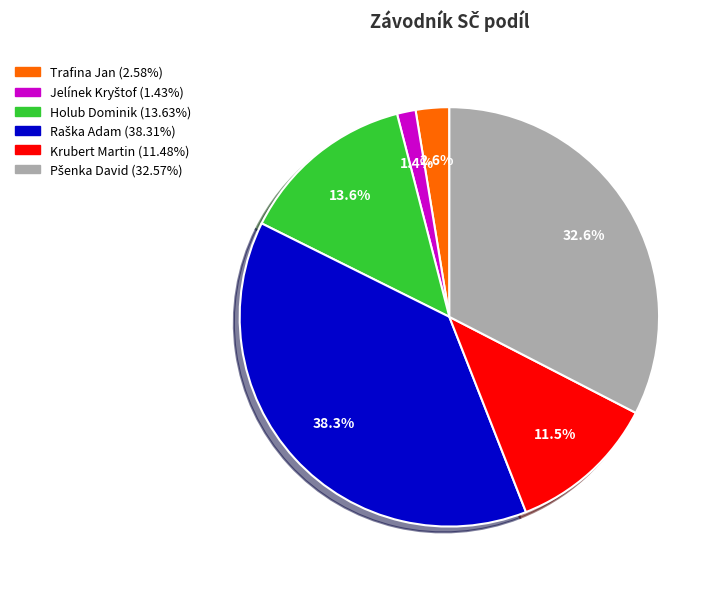

Is Krubert Martin the majority of the pie?

No